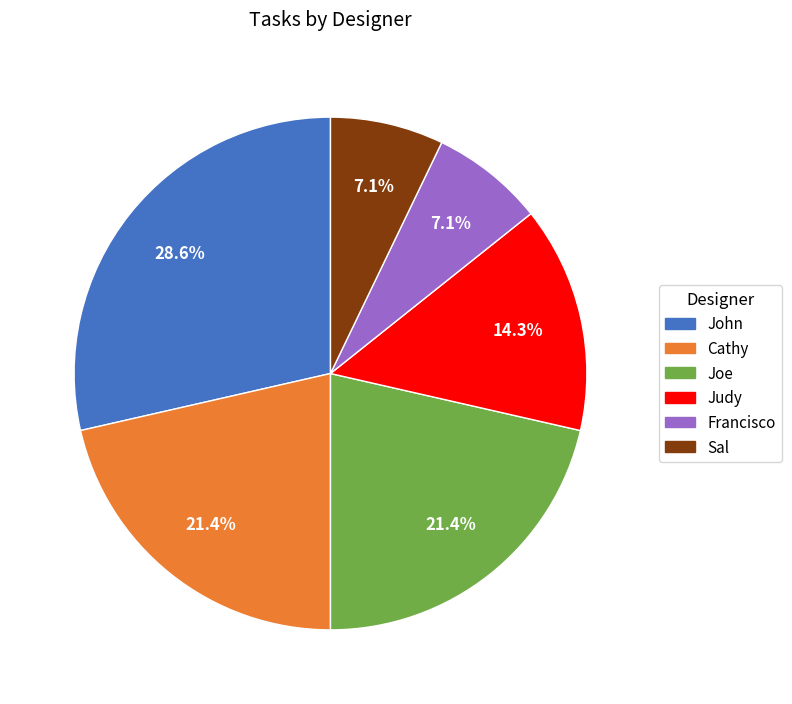

To the nearest percent, what is the difference between the Joe and John slice percentages?

7%